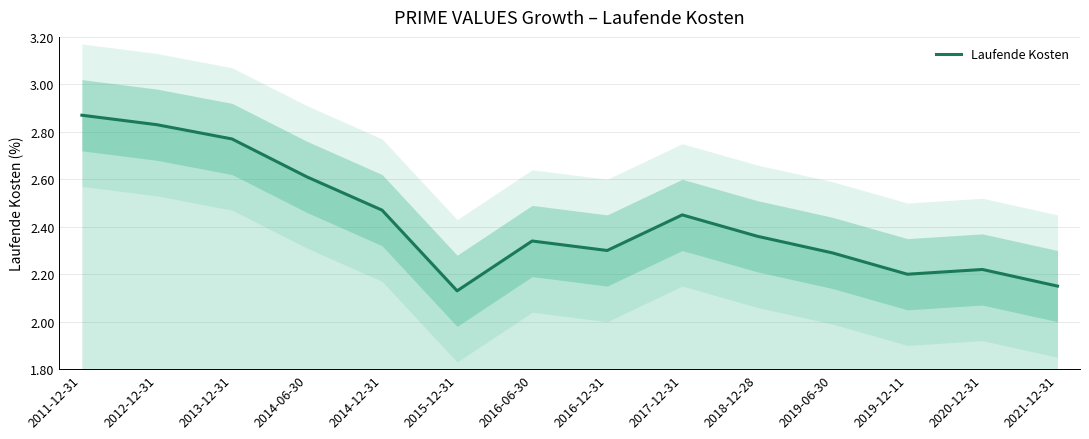

True or false: there are more than 2 points higher than both neighbors.

True